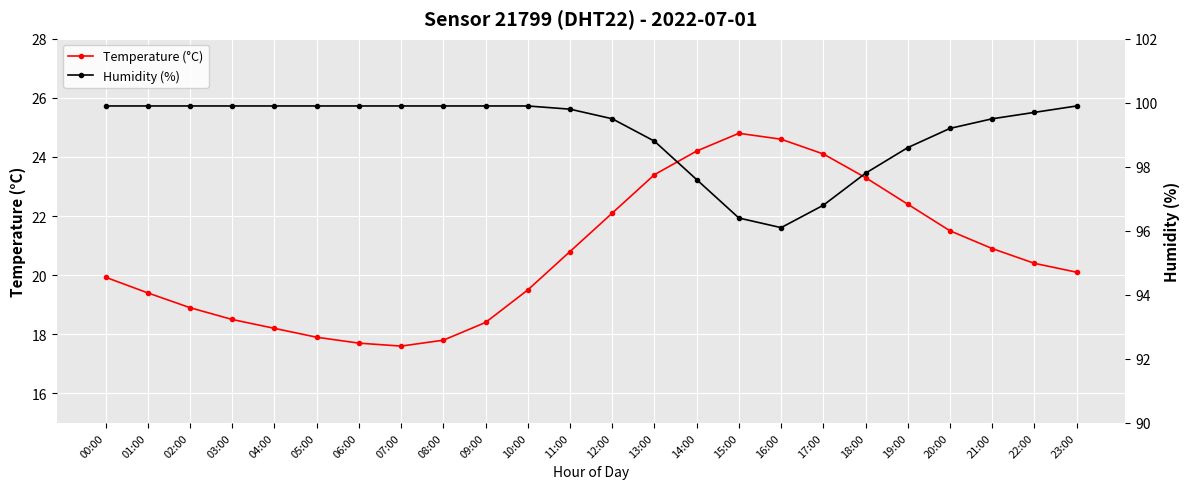

What is the value of the Humidity (%) point at the 17th from the left?

96.1